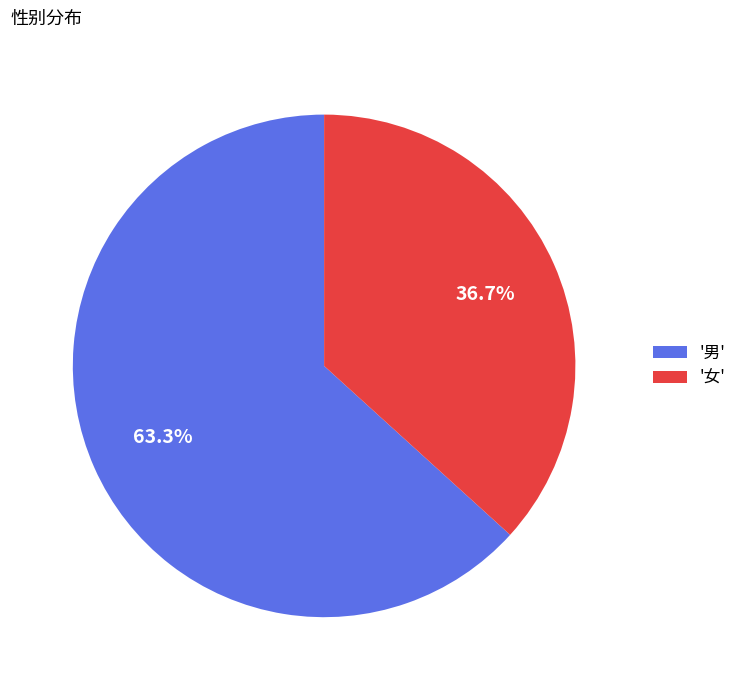

Approximately how many times larger is the value at '女' compared to '男'?

0.6